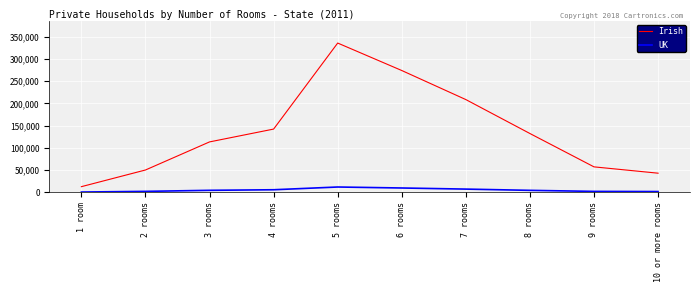

What is the difference between the highest and lowest values at 5 rooms?

323997